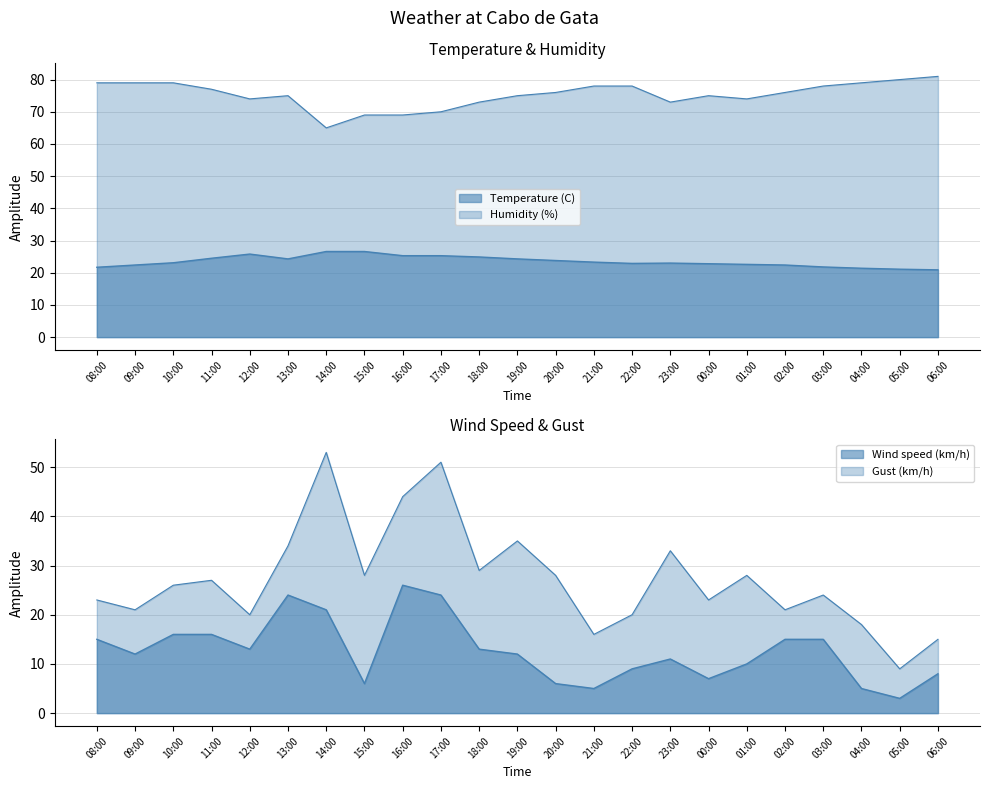

Reading left to right, transcribe all the data shown in this chart.

Temperature (C): 21.7	22.4	23.1	24.5	25.8	24.3	26.6	26.6	25.3	25.3	24.9	24.3	23.8	23.3	22.9	23.0	22.8	22.6	22.4	21.8	21.4	21.1	20.9
Wind speed (km/h): 15.0	12.0	16.0	16.0	13.0	24.0	21.0	6.0	26.0	24.0	13.0	12.0	6.0	5.0	9.0	11.0	7.0	10.0	15.0	15.0	5.0	3.0	8.0
Humidity (%): 79.0	79.0	79.0	77.0	74.0	75.0	65.0	69.0	69.0	70.0	73.0	75.0	76.0	78.0	78.0	73.0	75.0	74.0	76.0	78.0	79.0	80.0	81.0
Gust (km/h): 23.0	21.0	26.0	27.0	20.0	34.0	53.0	28.0	44.0	51.0	29.0	35.0	28.0	16.0	20.0	33.0	23.0	28.0	21.0	24.0	18.0	9.0	15.0